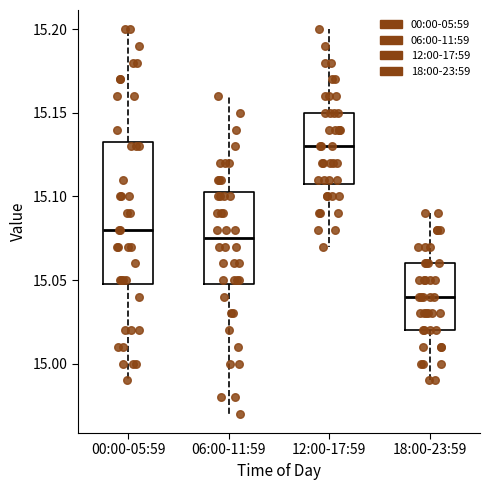

Reading left to right, transcribe this box plot: for each box, give where its median line is, the range the box spans, and where its two whiskers end, as read against the y-axis. The values are not printed on the chart, so give them approximately, as read against the axis.

00:00-05:59: median 15.080, box 15.050 to 15.135, whiskers 14.990 to 15.200
06:00-11:59: median 15.075, box 15.050 to 15.105, whiskers 14.970 to 15.160
12:00-17:59: median 15.130, box 15.110 to 15.150, whiskers 15.070 to 15.200
18:00-23:59: median 15.040, box 15.020 to 15.060, whiskers 14.990 to 15.090